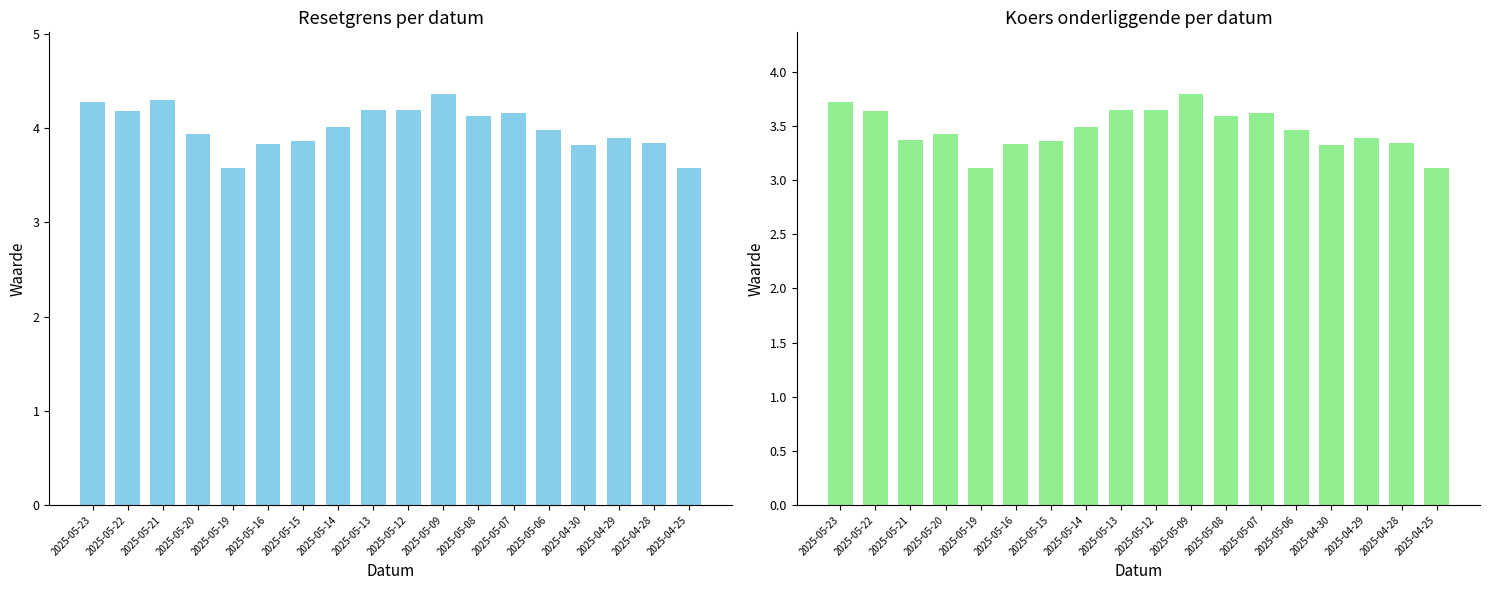

What position from the left is 2025-04-30?

15